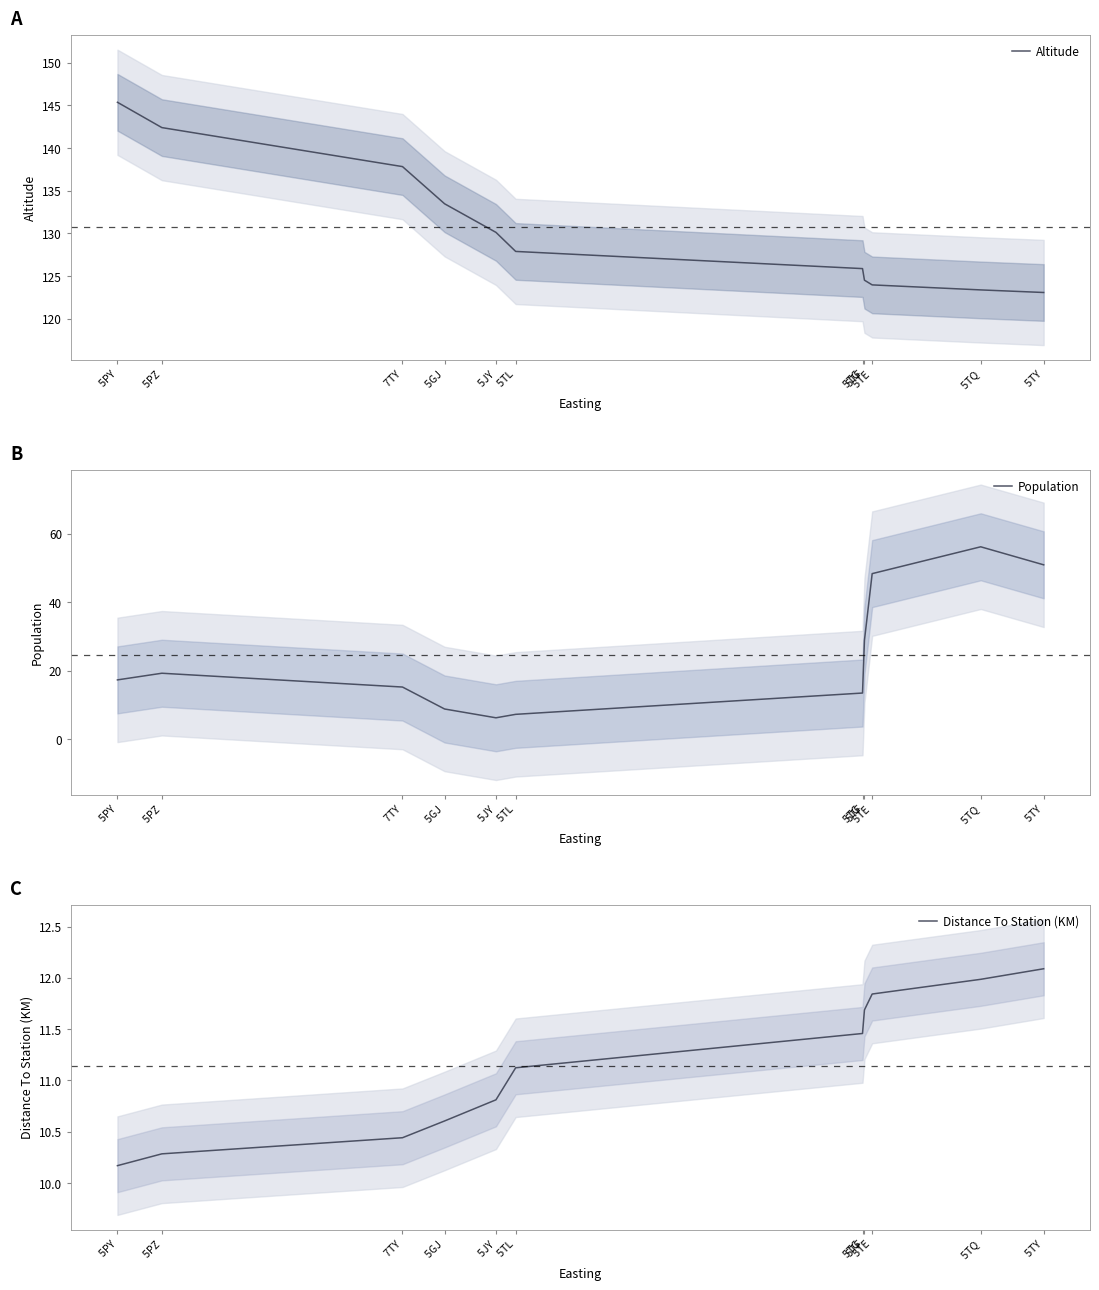

Between  5GJ and  5JY, which series saw the biggest shift?

Altitude